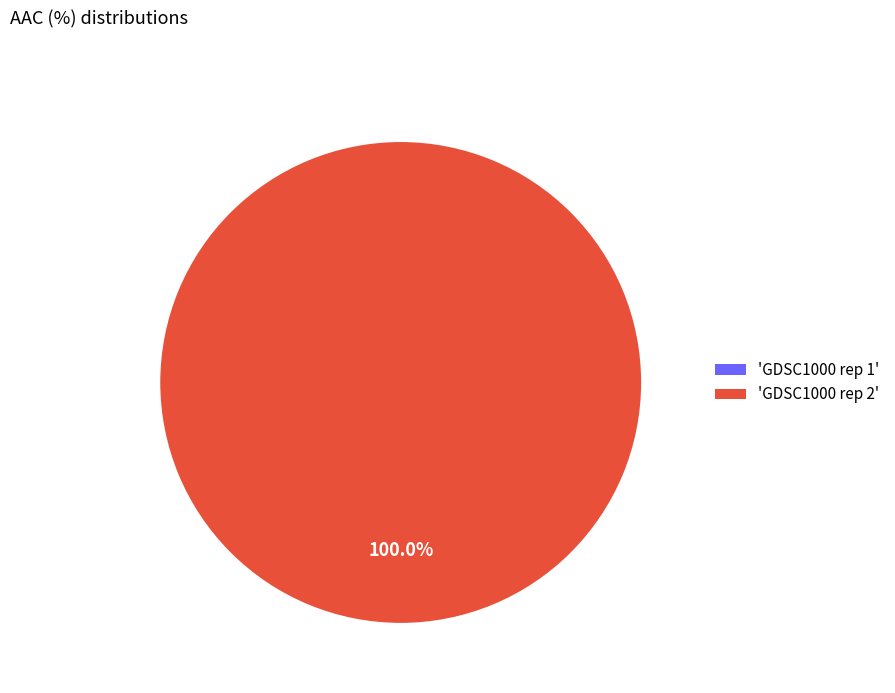

What portion of the pie excludes GDSC1000 rep 1?

100.0%